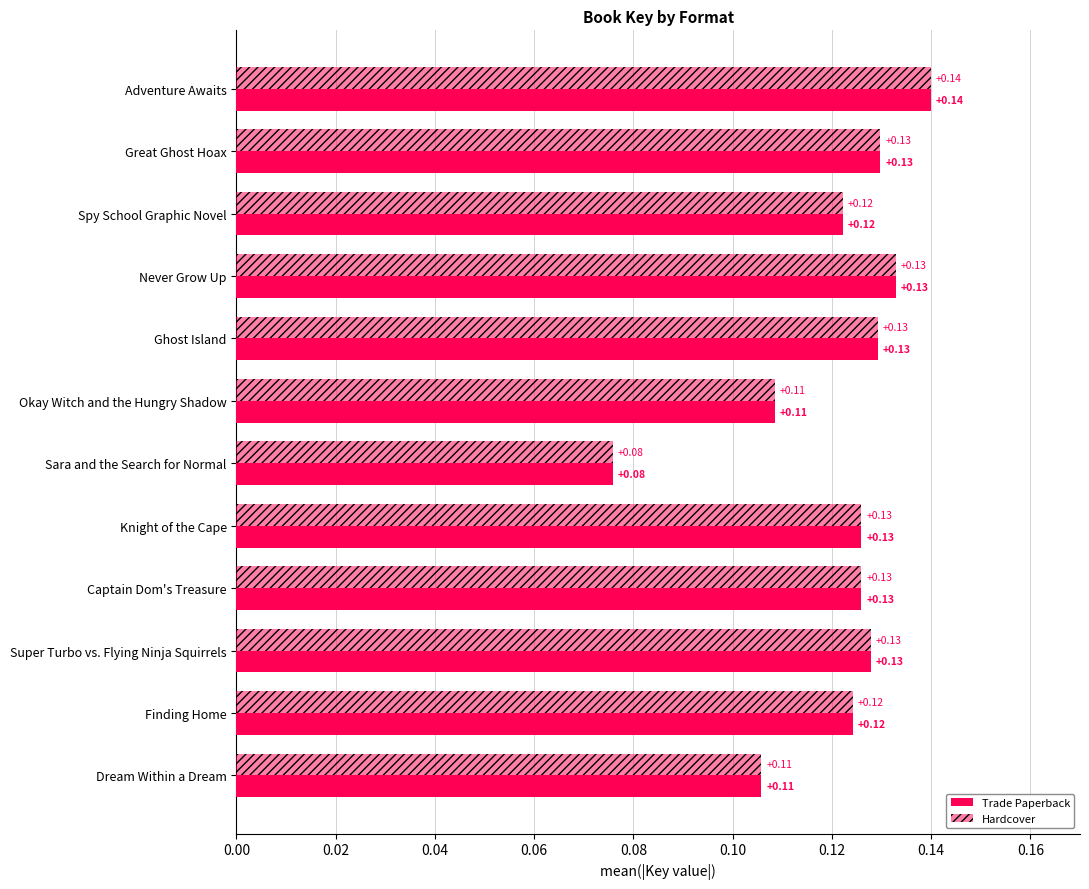

What is the average value of the Trade Paperback series?

0.1